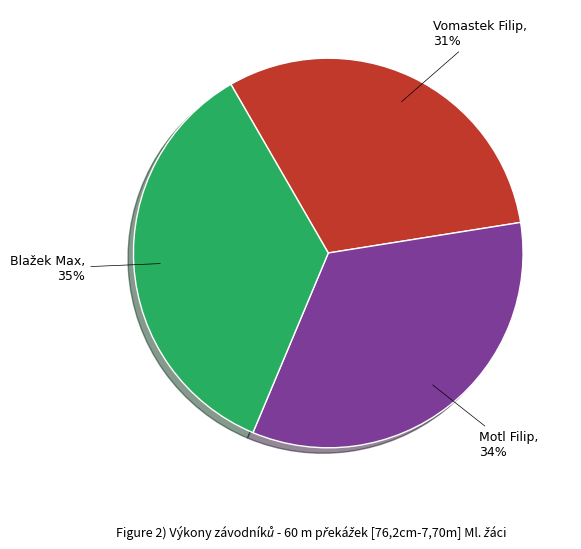

How many segments does this pie chart have?

3